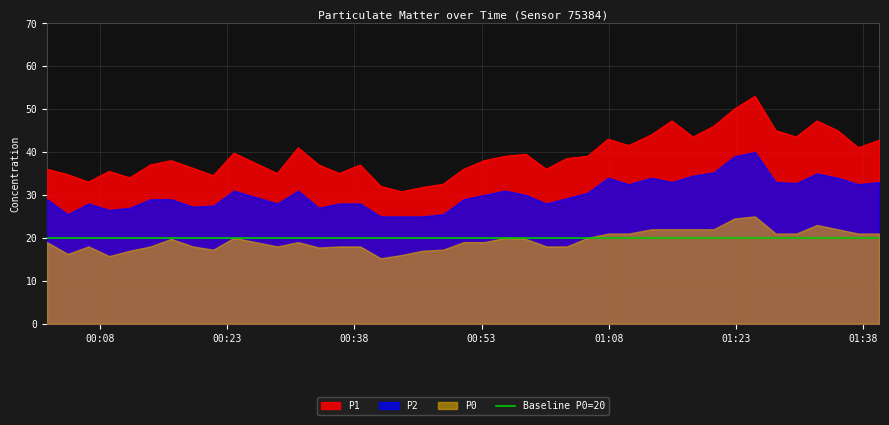

What is the difference between the second highest and minimum values in the P2 series?

14.0